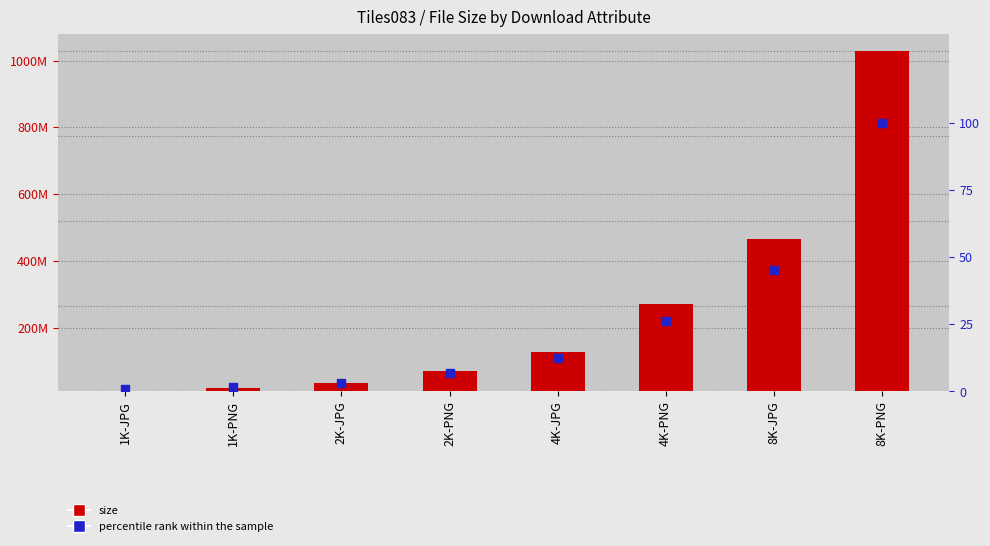

At how many categories does at least one series exceed 311737896?

2